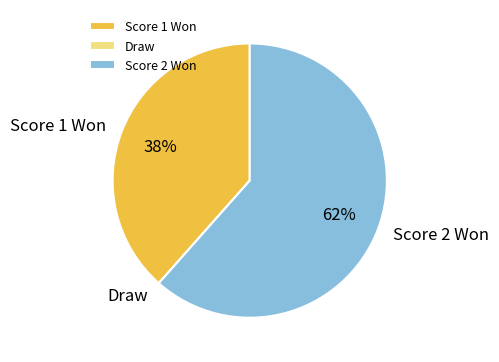

Is it true that Score 1 Won is 49% of the pie?

False